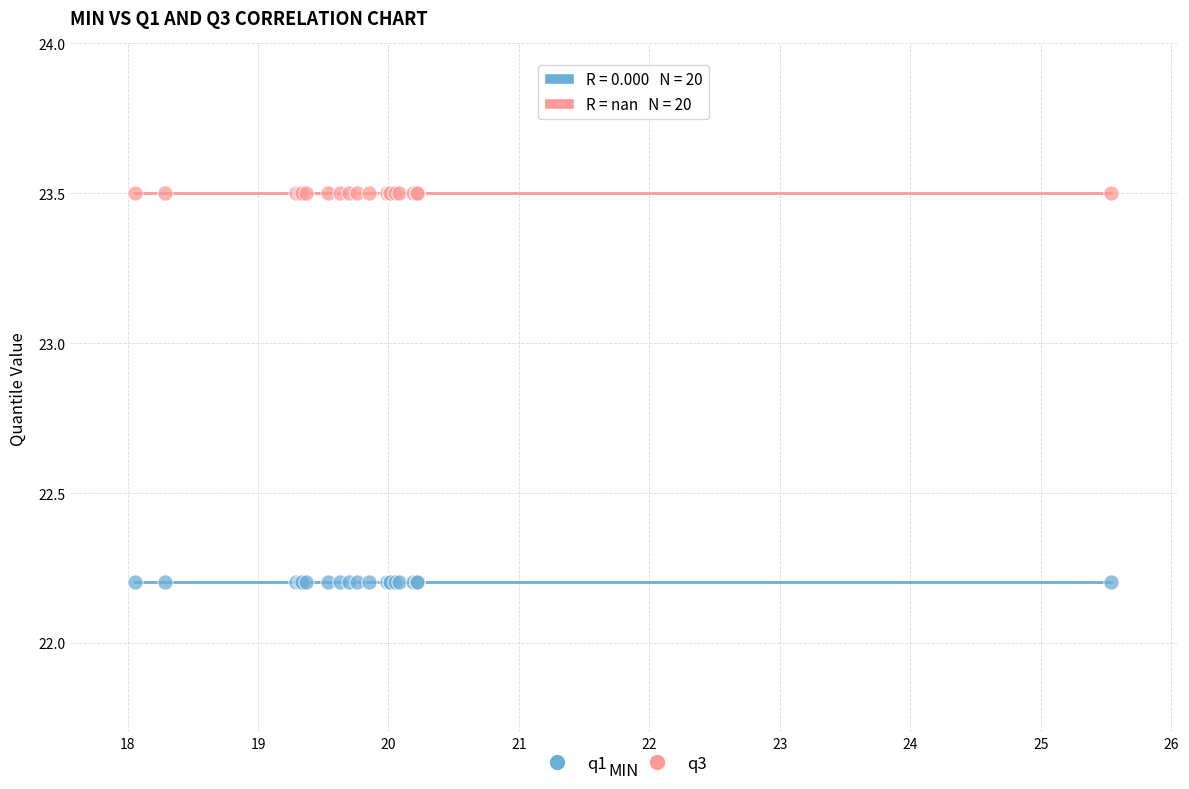

Which series reaches the minimum Y coordinate?

q1